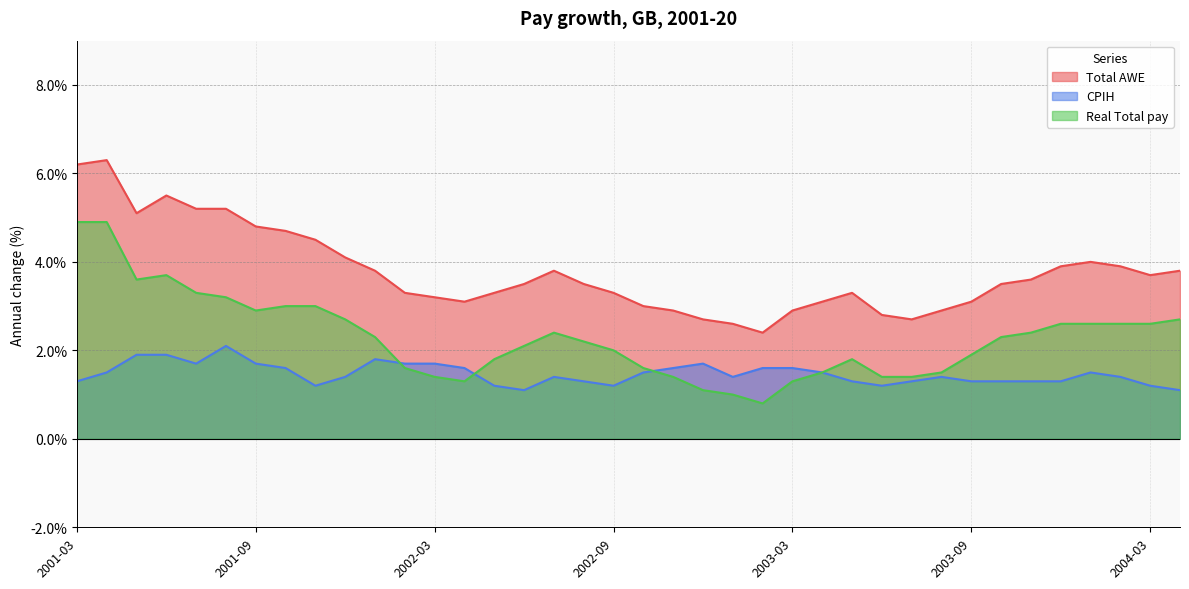

What is the difference between the maximum and minimum values in the Total AWE series?

3.9